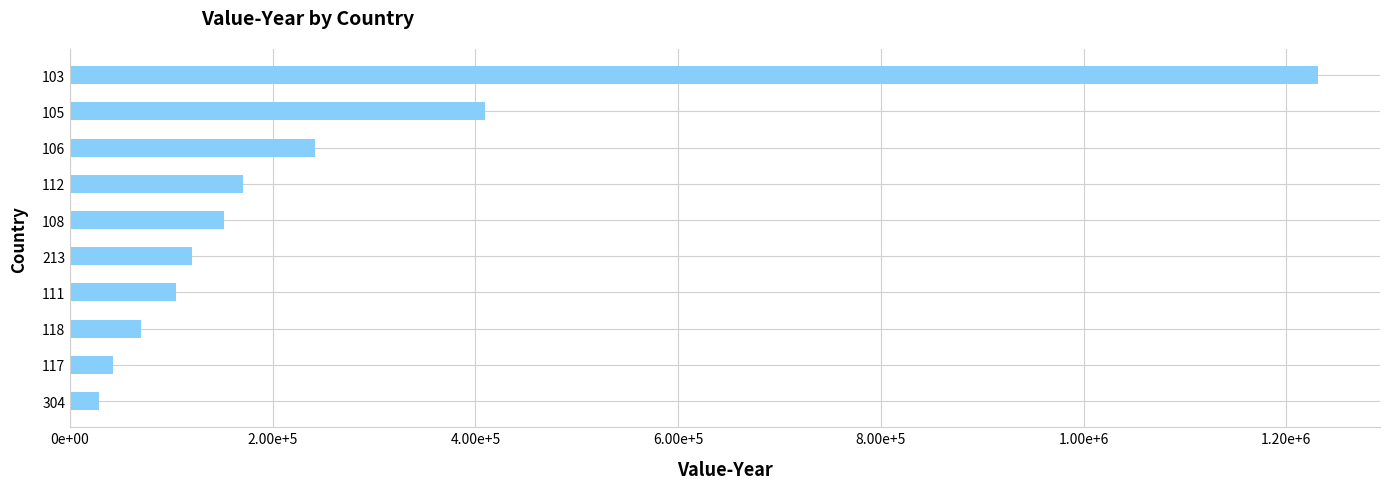

How many data points are less than 151883?

5